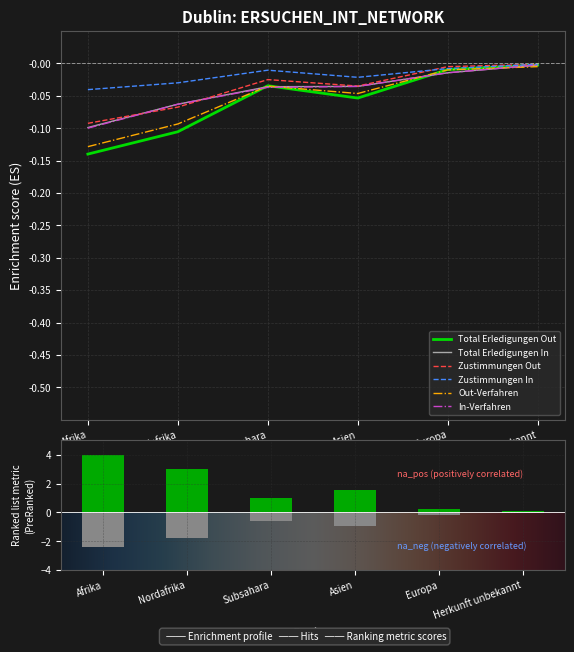

List the series in order of their peak value, lowest first.

Out-Verfahren, Total Erledigungen Out, Total Erledigungen In, In-Verfahren, Zustimmungen Out, Zustimmungen In